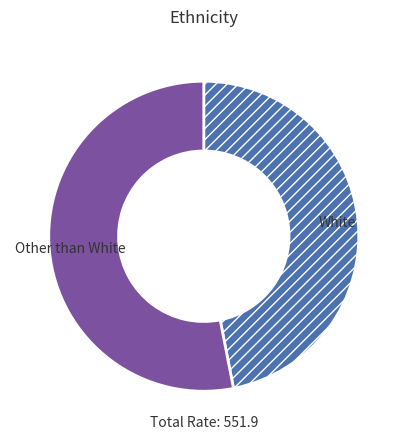

Is there a majority slice in this chart?

Yes